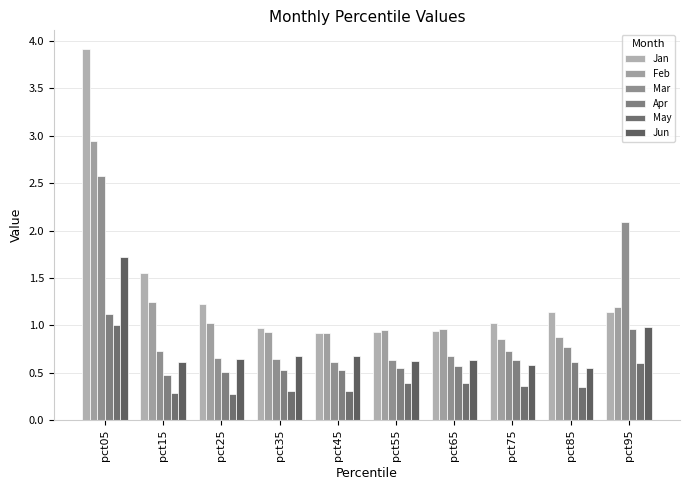

What is the approximate value of Mar at pct35?

0.6